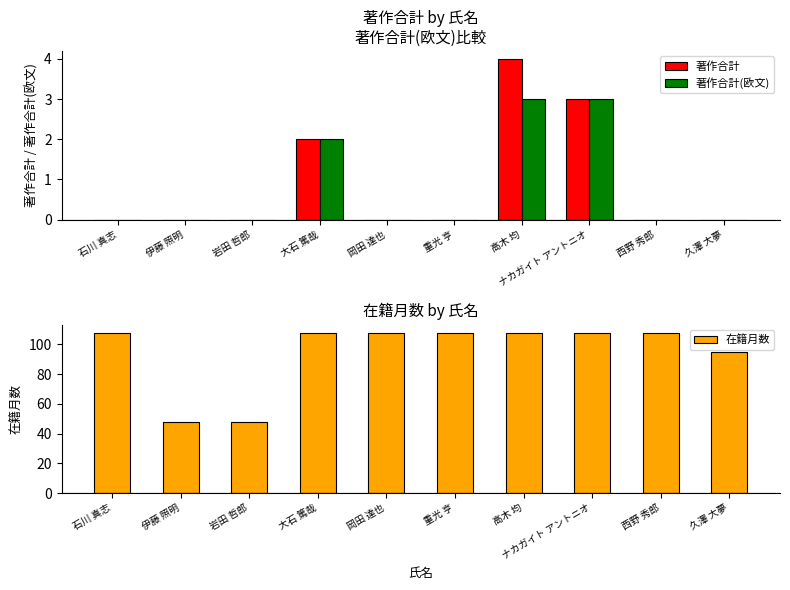

How many values in the 在籍月数 series are below 108?

3